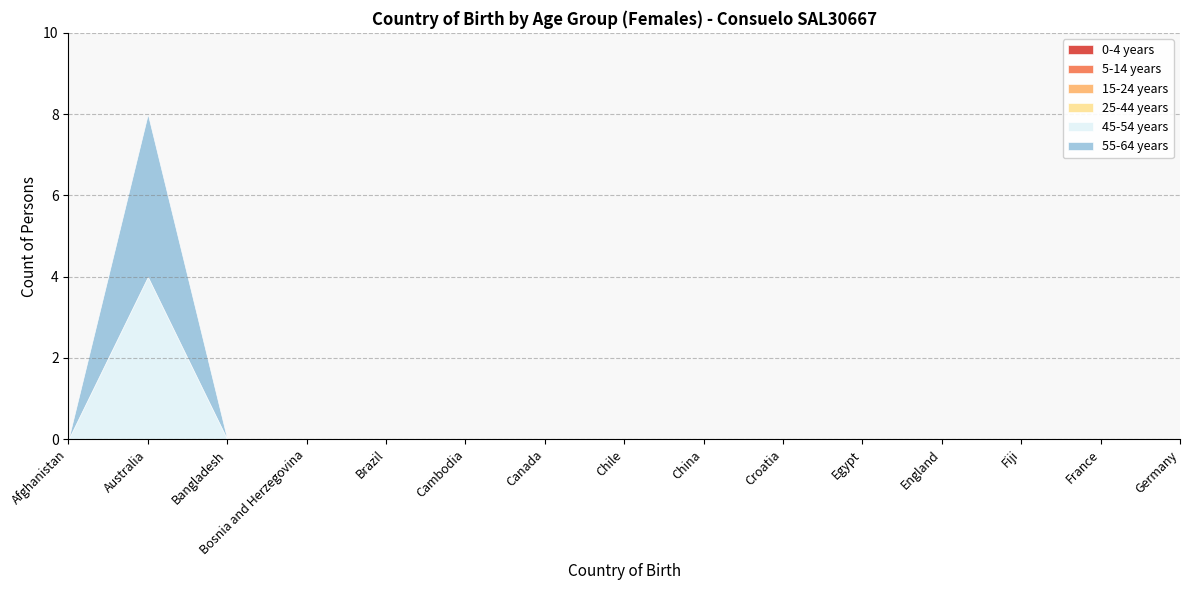

What are all the series names shown in the legend?

0-4 years, 5-14 years, 15-24 years, 25-44 years, 45-54 years, 55-64 years